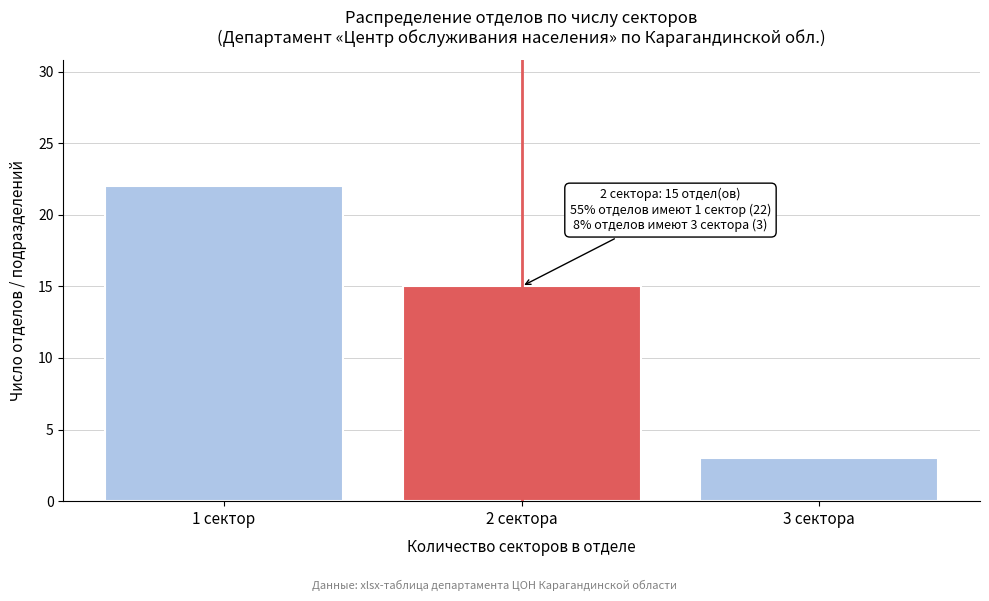

Reading left to right, extract all data points from this chart.

22	15	3